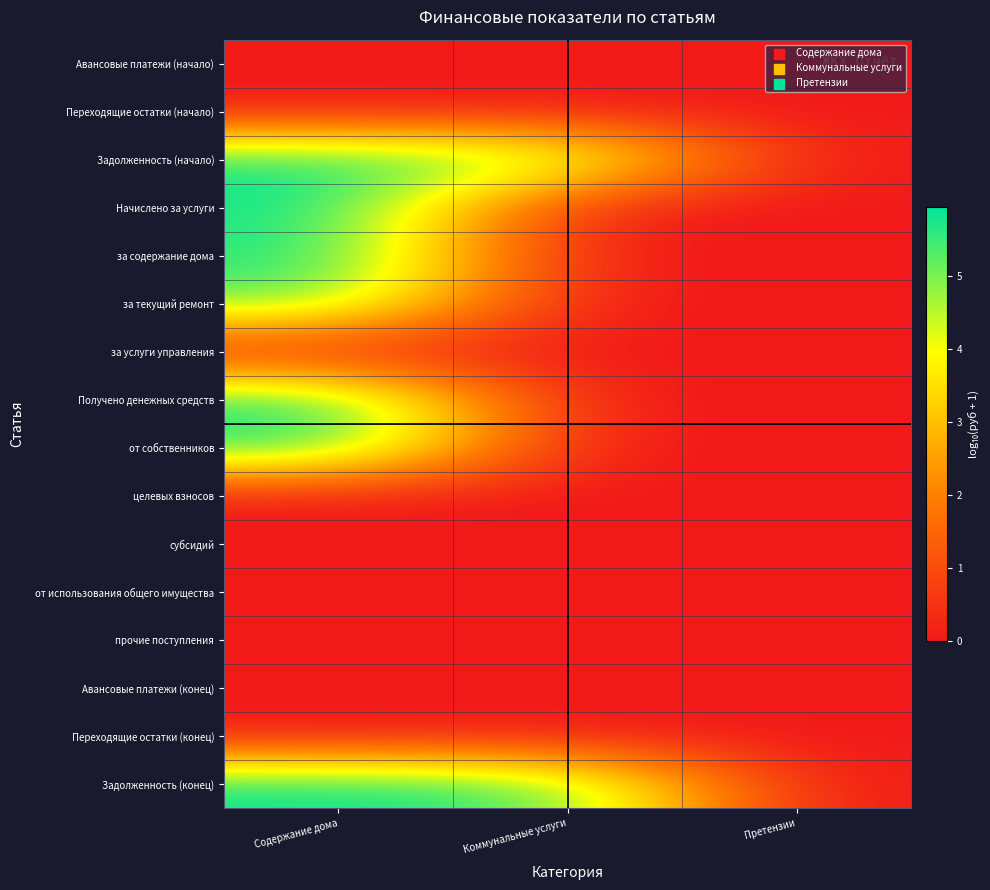

Reading left to right, list all the values displayed in this chart.

Авансовые платежи (начало): Содержание дома=0.0	Коммунальные услуги=0.0	Претензии=0.0
Переходящие остатки (начало): Содержание дома=0.0	Коммунальные услуги=0.0	Претензии=0.0
Задолженность (начало): Содержание дома=5.9	Коммунальные услуги=5.3	Претензии=0.0
Начислено за услуги: Содержание дома=5.9	Коммунальные услуги=0.0	Претензии=0.0
за содержание дома: Содержание дома=5.8	Коммунальные услуги=0.0	Претензии=0.0
за текущий ремонт: Содержание дома=5.3	Коммунальные услуги=0.0	Претензии=0.0
за услуги управления: Содержание дома=0.0	Коммунальные услуги=0.0	Претензии=0.0
Получено денежных средств: Содержание дома=5.8	Коммунальные услуги=0.0	Претензии=0.0
от собственников: Содержание дома=5.8	Коммунальные услуги=0.0	Претензии=0.0
целевых взносов: Содержание дома=0.0	Коммунальные услуги=0.0	Претензии=0.0
субсидий: Содержание дома=0.0	Коммунальные услуги=0.0	Претензии=0.0
от использования общего имущества: Содержание дома=0.0	Коммунальные услуги=0.0	Претензии=0.0
прочие поступления: Содержание дома=0.0	Коммунальные услуги=0.0	Претензии=0.0
Авансовые платежи (конец): Содержание дома=0.0	Коммунальные услуги=0.0	Претензии=0.0
Переходящие остатки (конец): Содержание дома=0.0	Коммунальные услуги=0.0	Претензии=0.0
Задолженность (конец): Содержание дома=5.9	Коммунальные услуги=5.5	Претензии=0.0